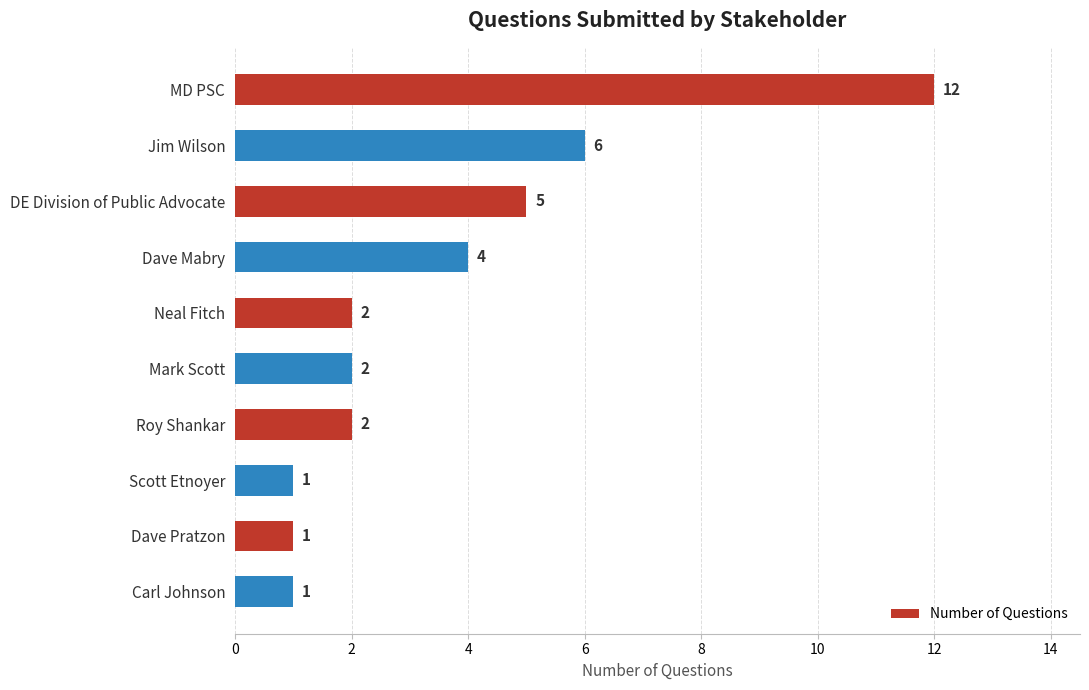

The value at Mark Scott is 4. True or false?

False